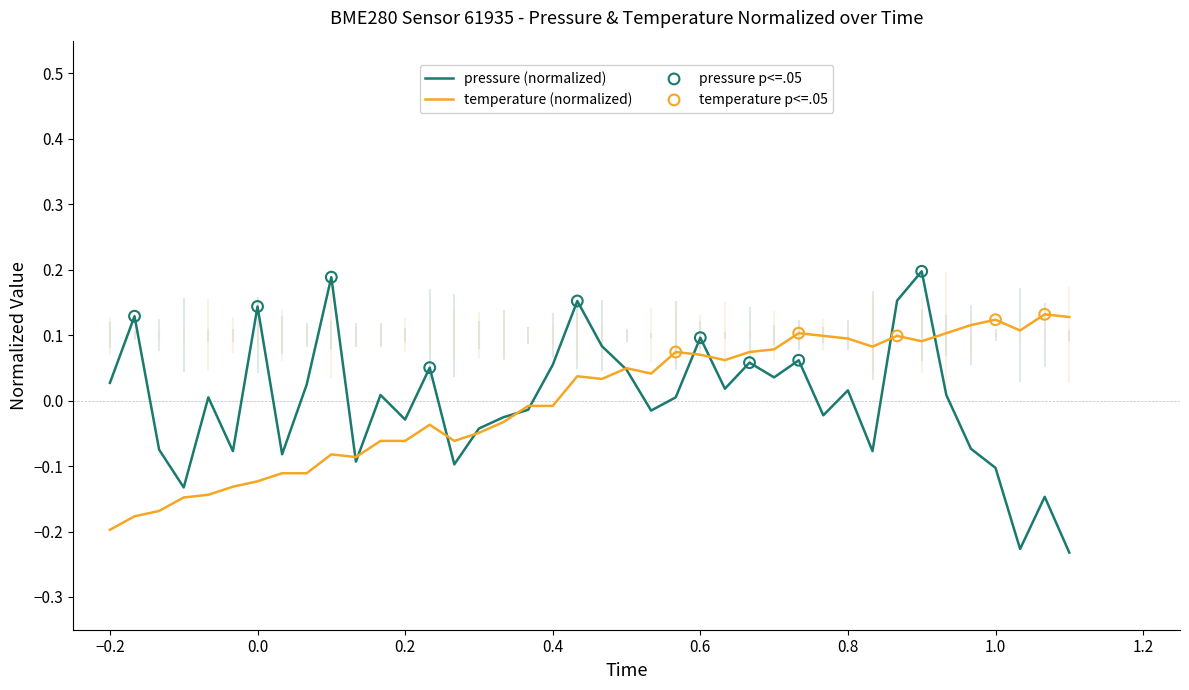

List the series in order of their peak value, highest first.

pressure (normalized), temperature (normalized)